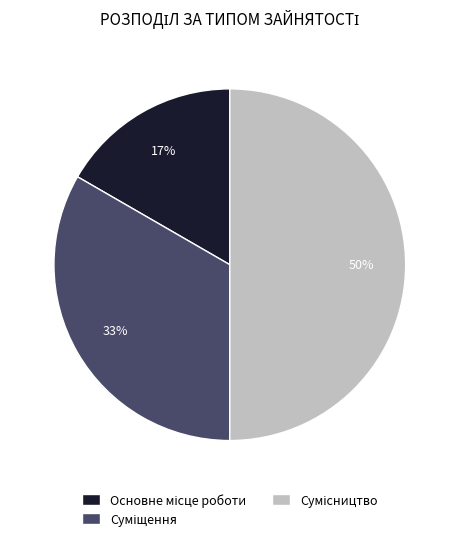

To the nearest percent, what is the difference between the largest and smallest slice percentages?

33%